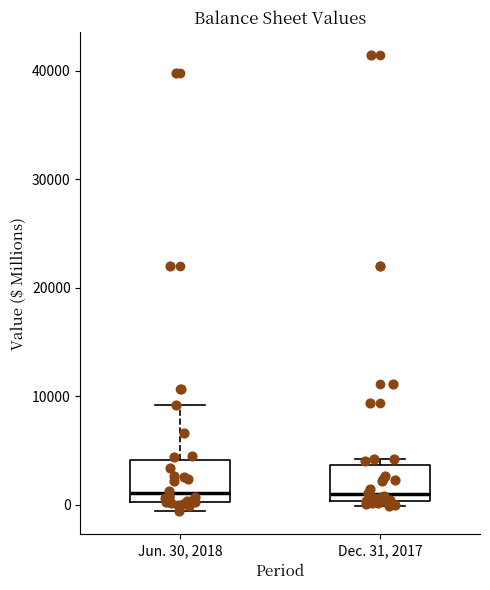

Reading left to right, transcribe this box plot: for each box, give where its median line is, the range the box spans, and where its two whiskers end, as read against the y-axis. The values are not printed on the chart, so give them approximately, as read against the axis.

Jun. 30, 2018: median 1000, box 0 to 4000, whiskers -1000 to 9000
Dec. 31, 2017: median 1000, box 0 to 4000, whiskers 0 (just below the box's lower edge) to 4000 (just above the box's upper edge)